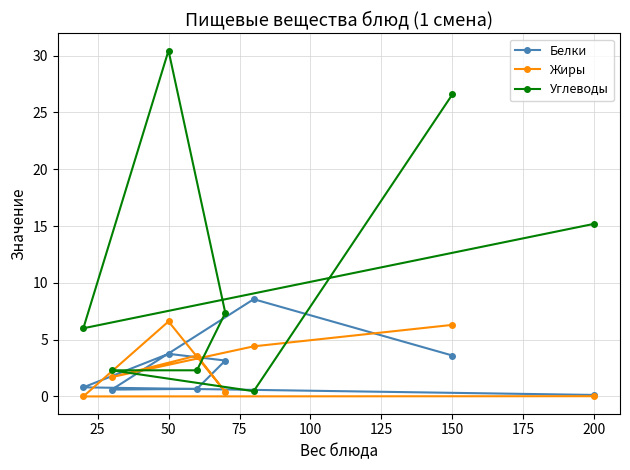

What is the difference between the second highest and minimum values in the Белки series?

3.6